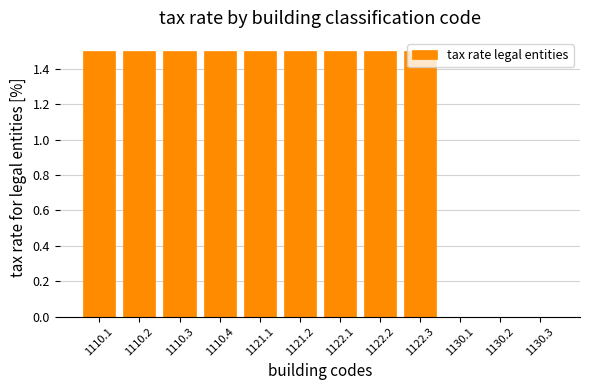

How many series are shown in this chart?

1